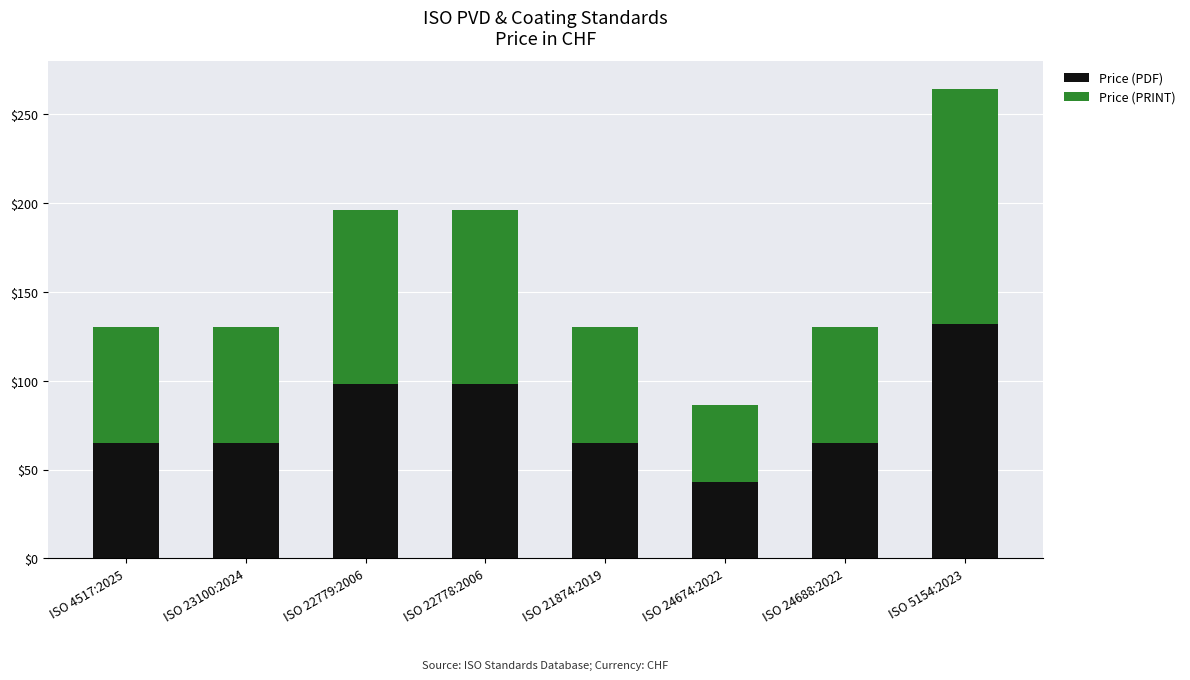

At which label does Price (PDF) reach its peak?

ISO 5154:2023